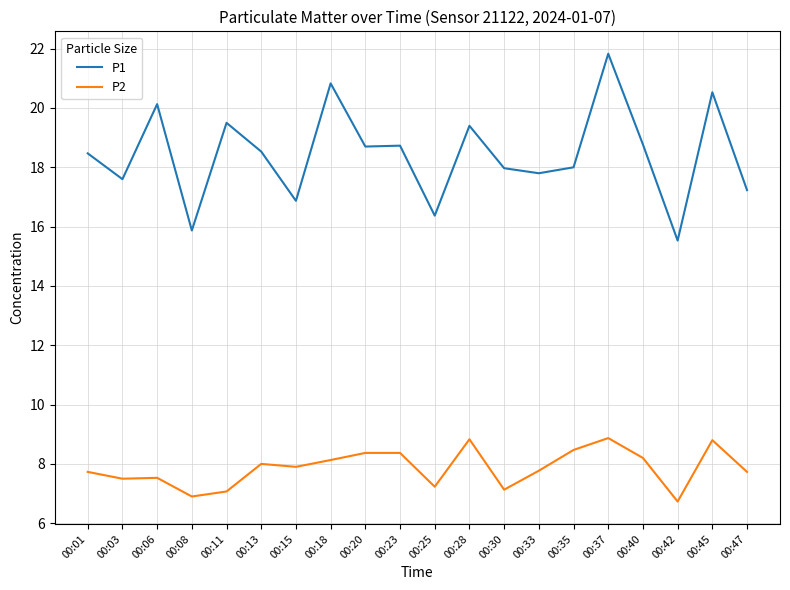

Which series has the largest range (max minus min)?

P1